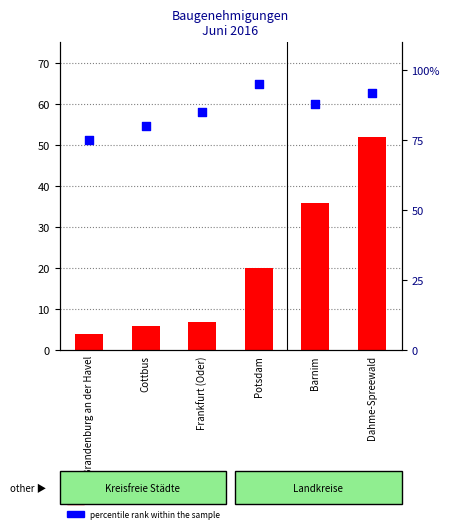

Which series reaches the minimum Y coordinate?

count